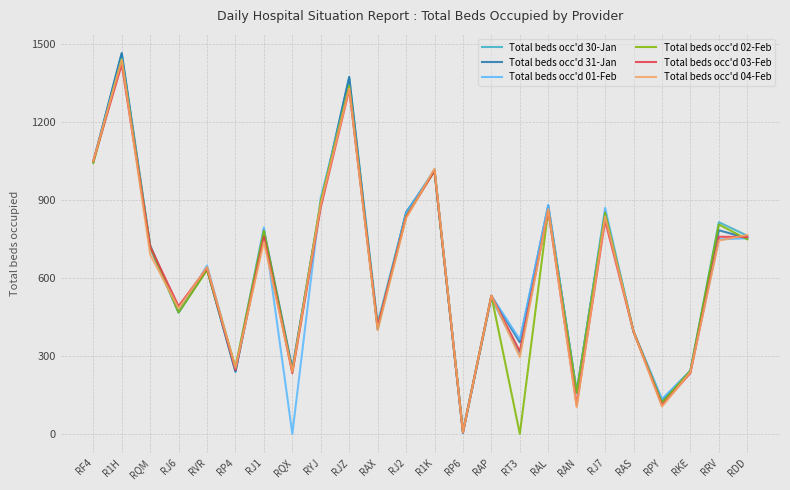

Does the chart have visible grid lines?

Yes